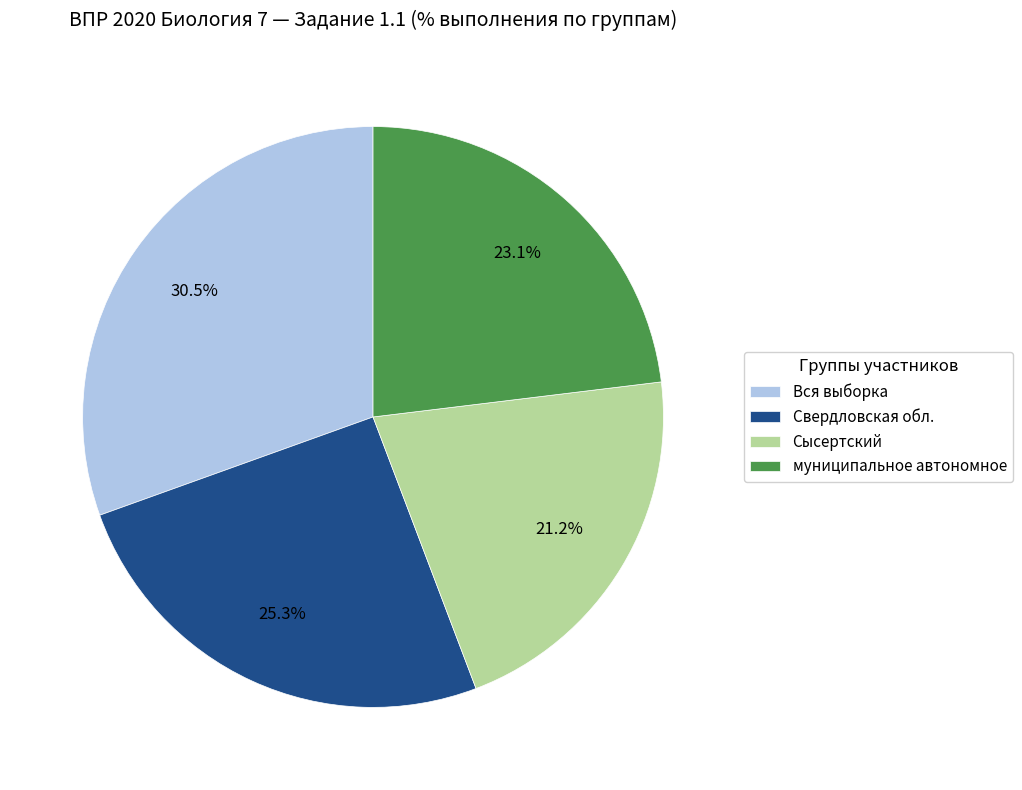

Approximately how many times larger is the value at Свердловская обл. compared to муниципальное автономное?

1.1